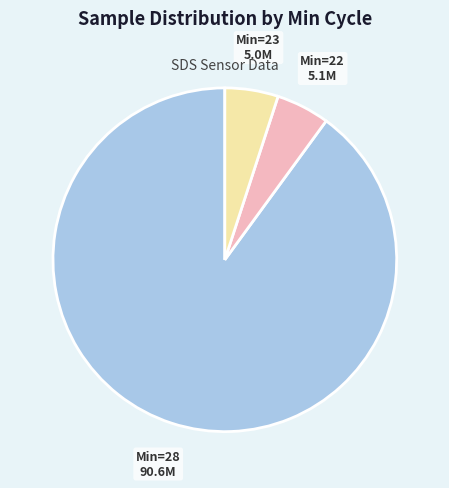

What is the ratio of the value at Min=28 to the value at Min=23?

17.9